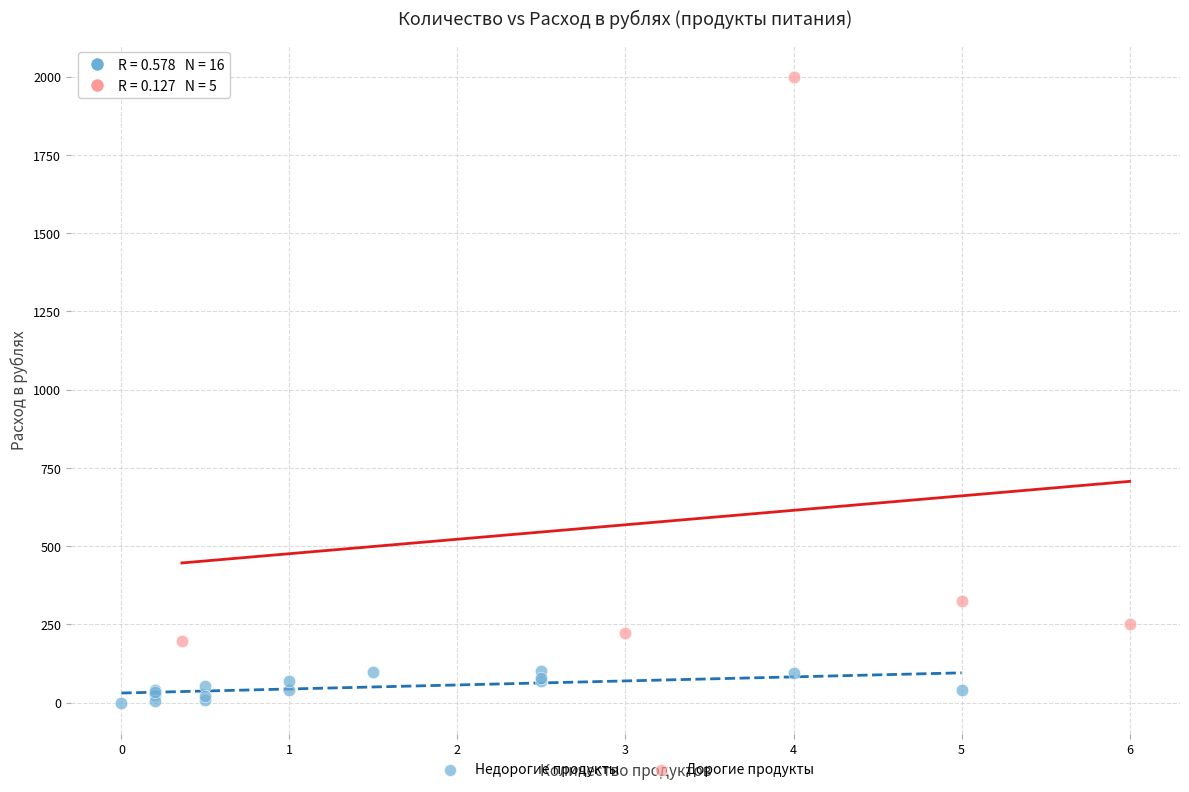

Which series contains the lowest Y value?

Недорогие продукты